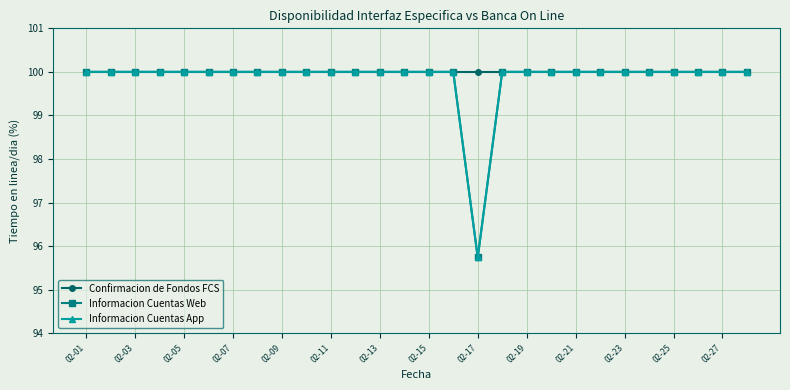

True or false: Informacion Cuentas App has more than 0 points higher than both neighbors.

False